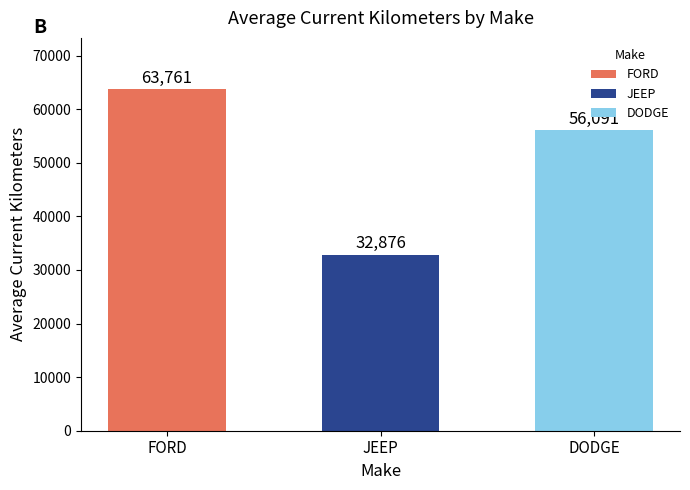

Approximately how many times larger is the value at DODGE compared to JEEP?

1.7